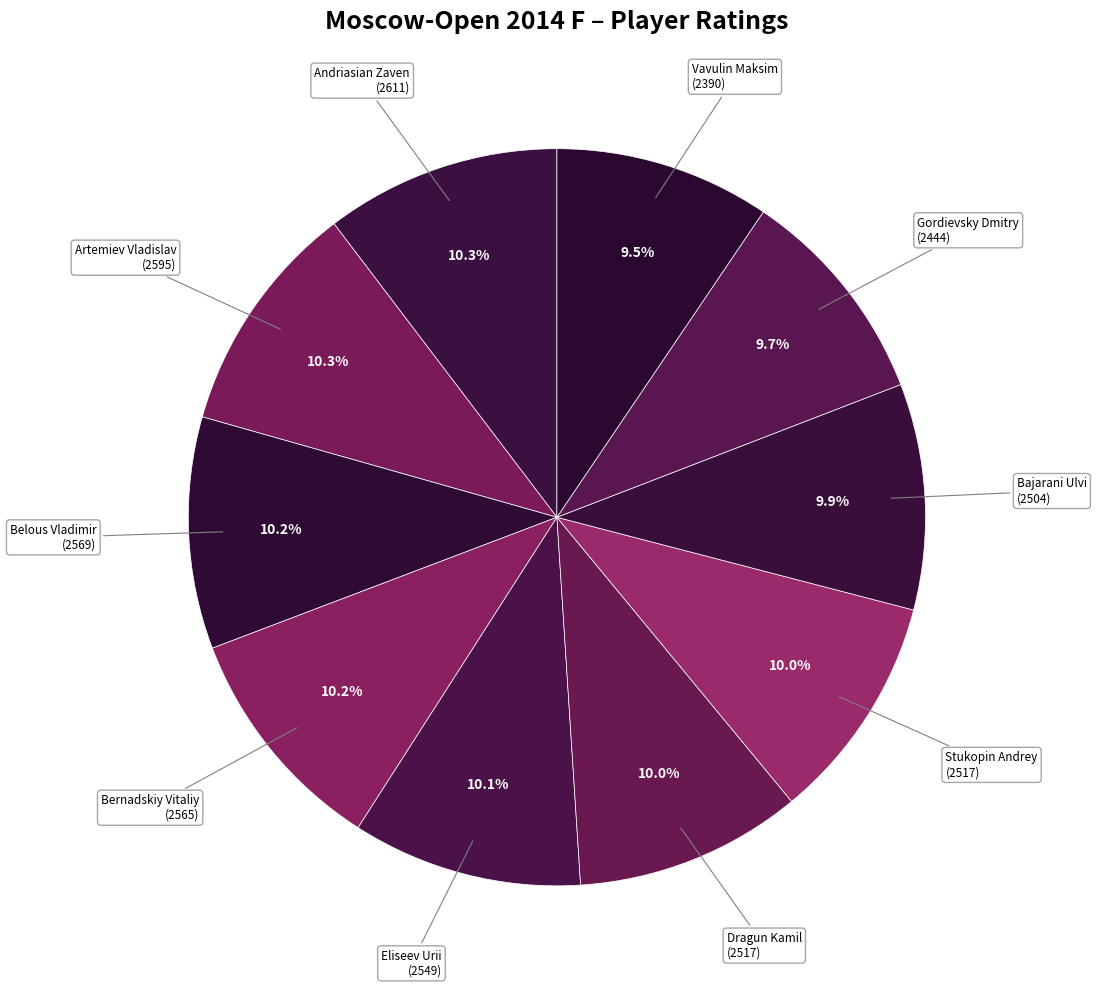

Does Belous Vladimir represent more than half of the total?

No